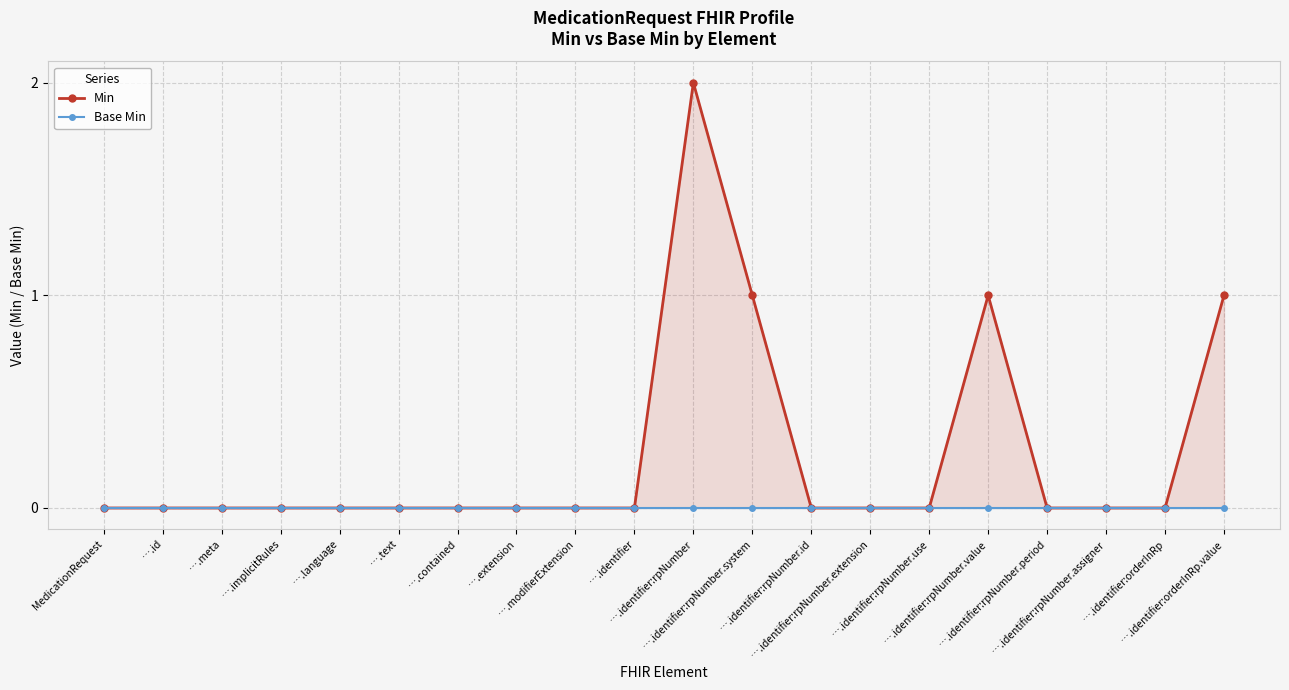

What is the difference between the second highest and second lowest values in the Min series?

1